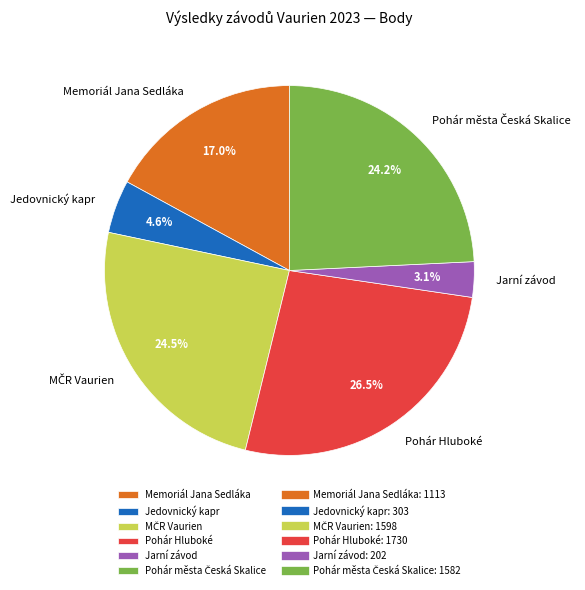

What percentage is NOT represented by Memoriál Jana Sedláka?

83.0%